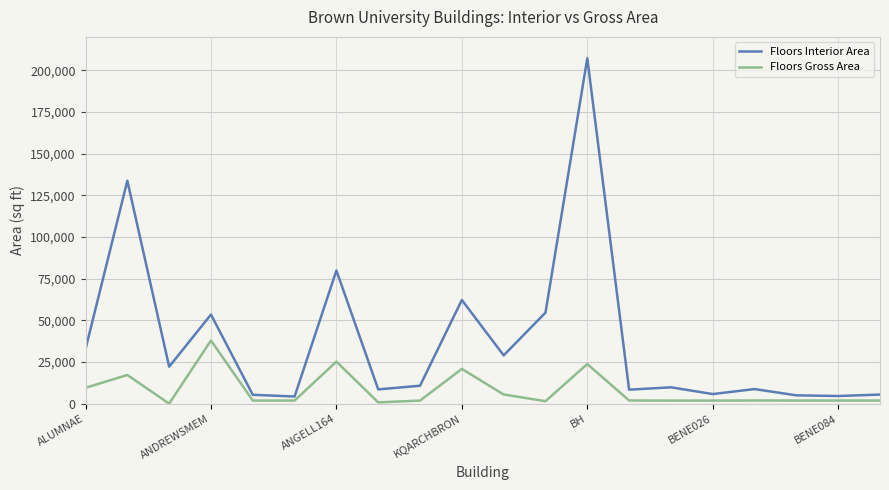

What is the maximum value for Floors Gross Area?

37865